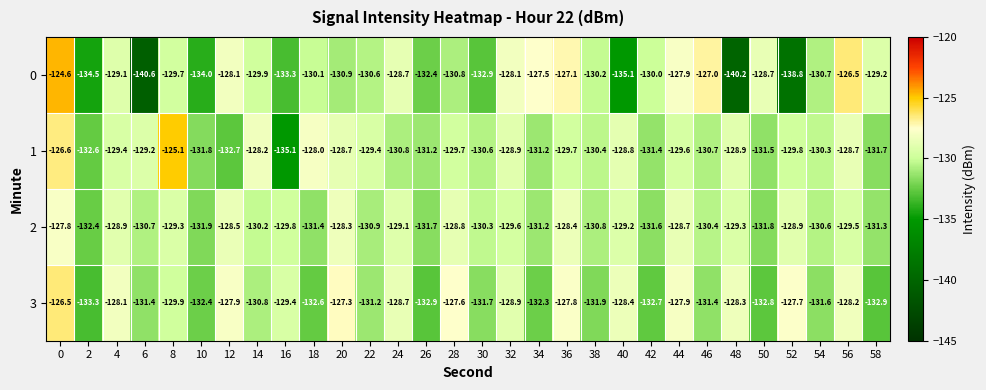

Which label corresponds to the smallest value in the chart?

6